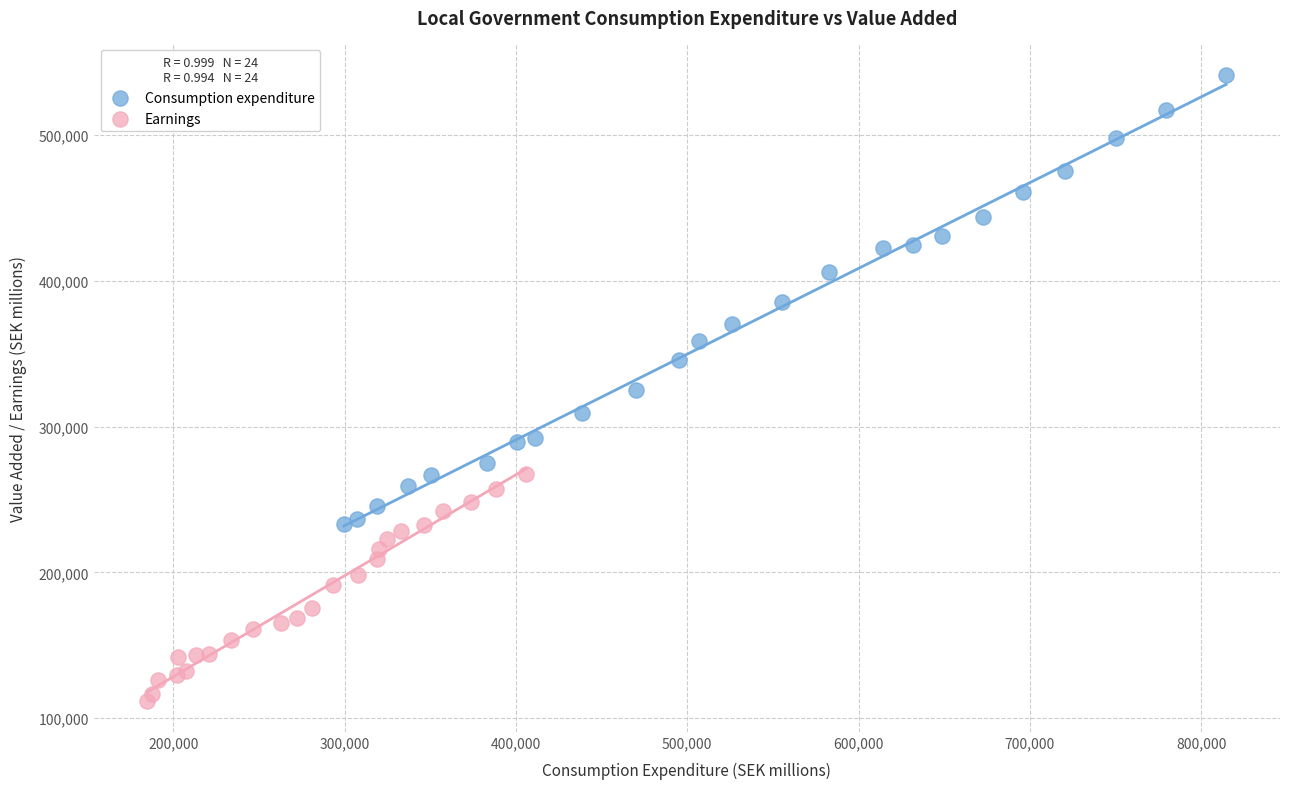

Which series has the largest Y range (max minus min)?

Consumption expenditure